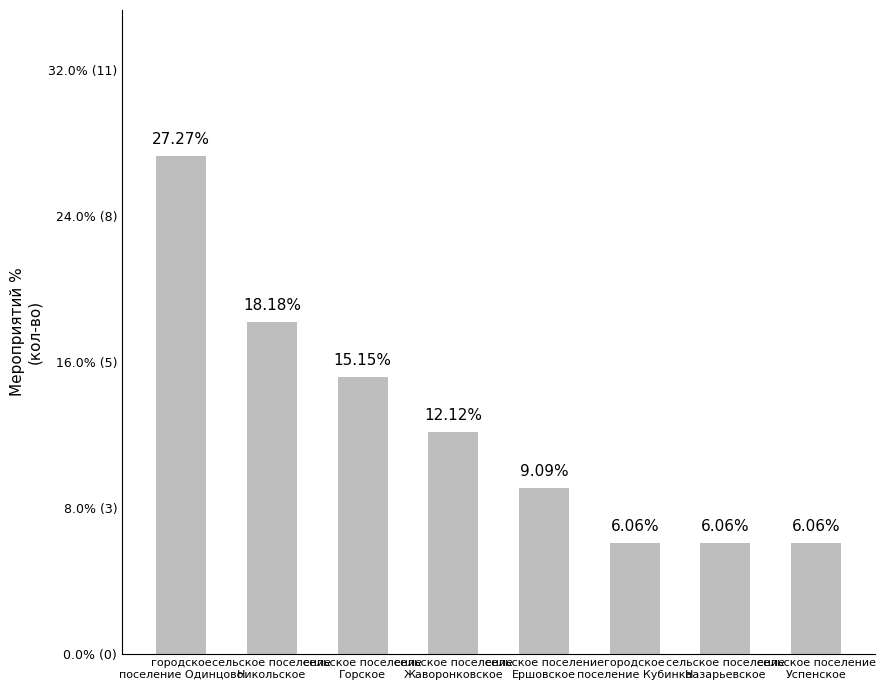

What is the sum of the values at городское
поселение Одинцово and сельское поселение
Ершовское?

36.4